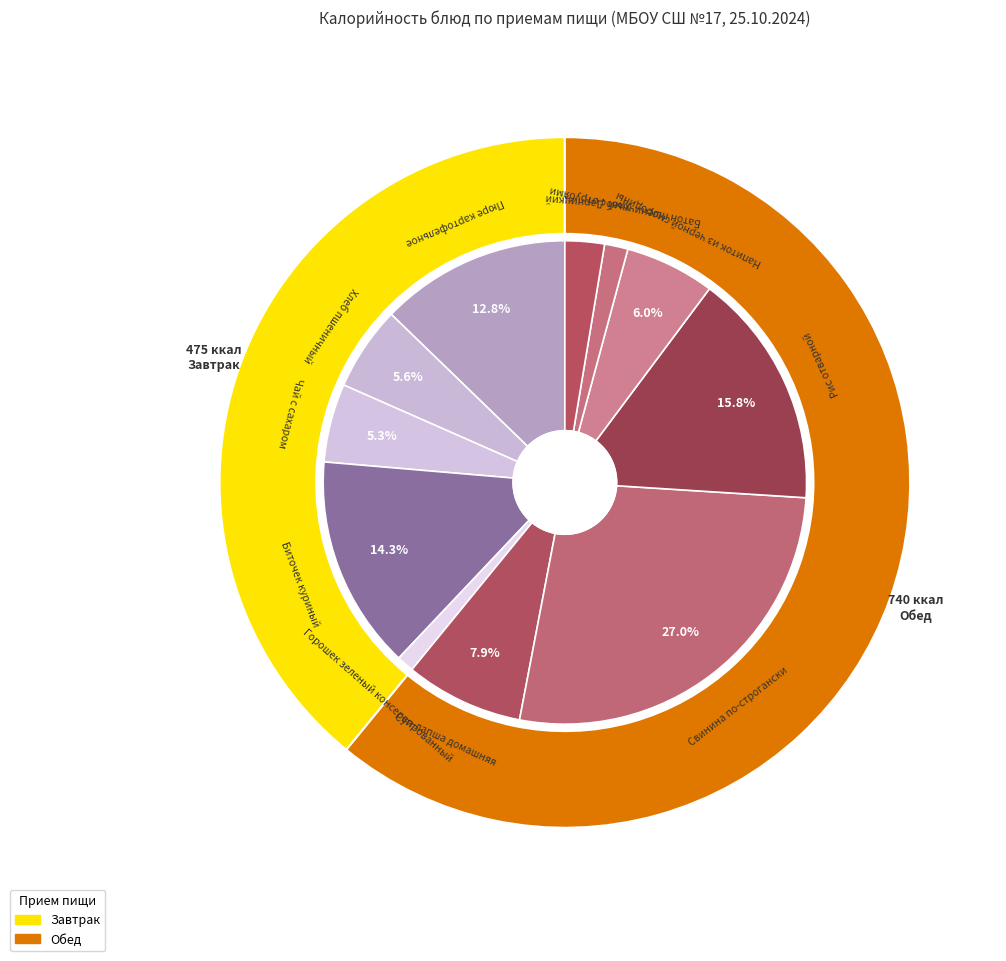

Which category has the smallest portion of the pie?

Горошек зеленый консервированный